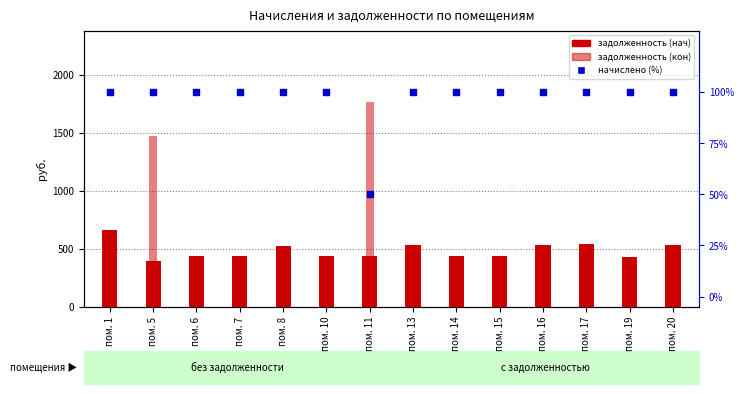

What are all the series names shown in the legend?

задолженность (нач), задолженность (кон), начислено (%)